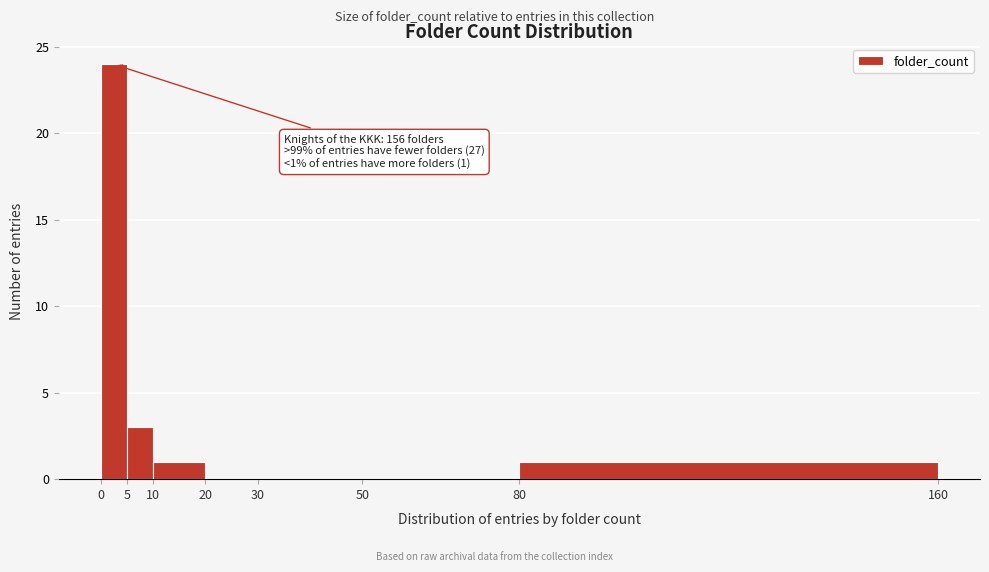

Which range on the x-axis has the tallest bar?

0 to 5